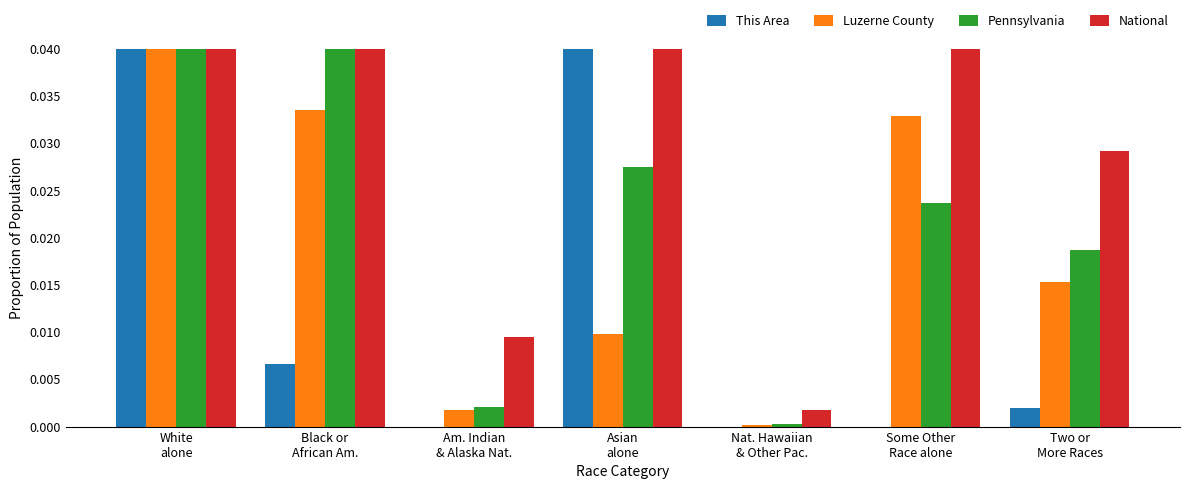

What is the maximum value shown in the chart?

0.9